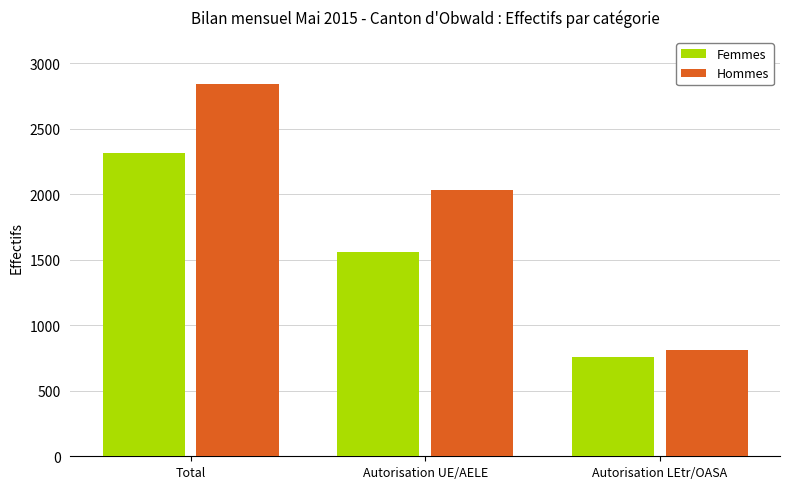

How many bars are there in each group?

2